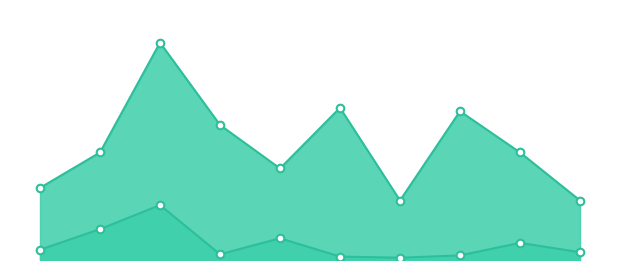

Which series reaches the maximum Y coordinate?

Калорийность